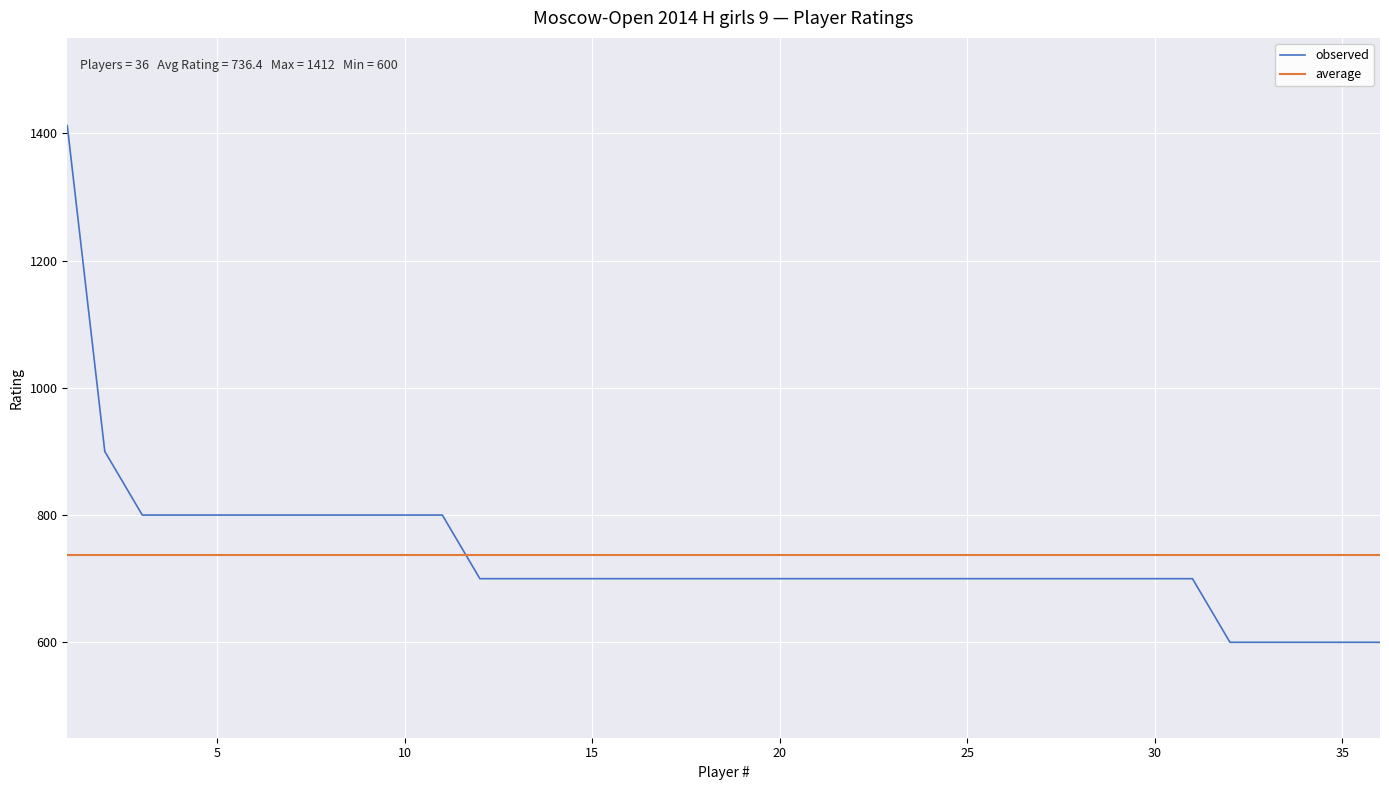

Which series has the largest range (max minus min)?

observed